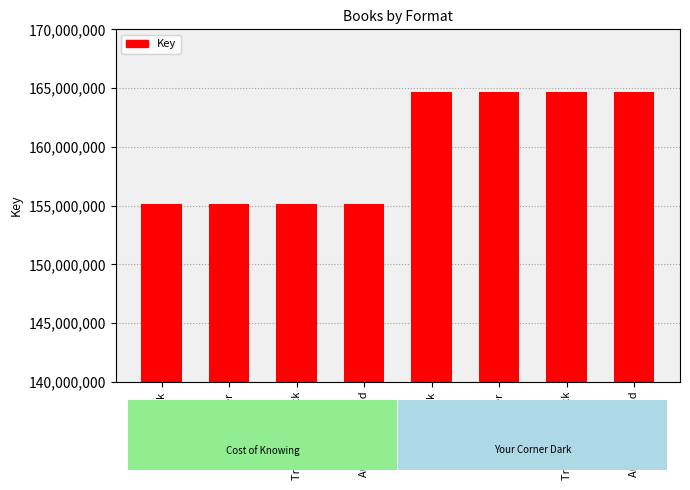

Count the number of data series in this chart.

1